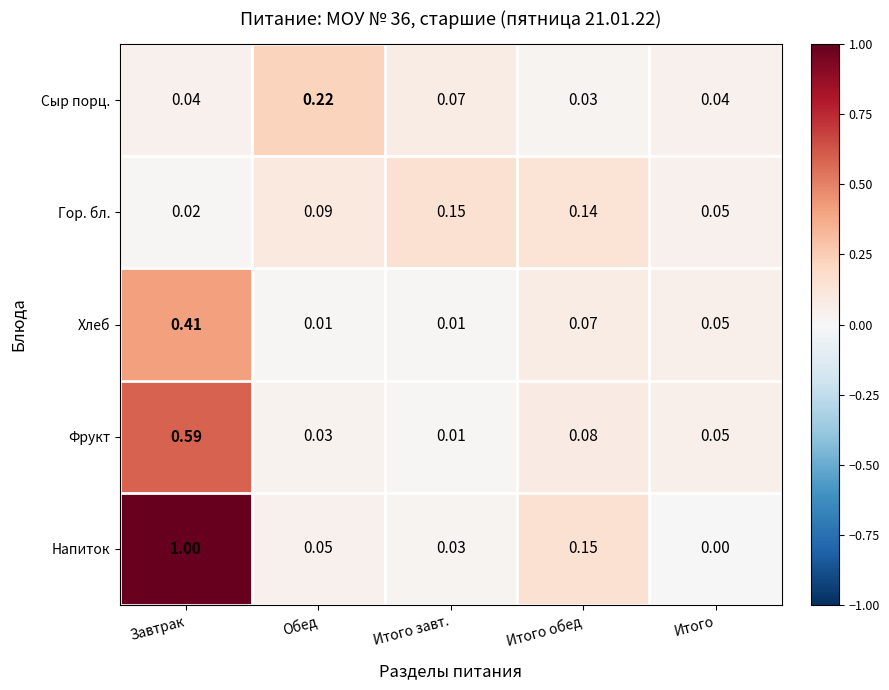

At which label does Гор. бл. reach its minimum?

Завтрак